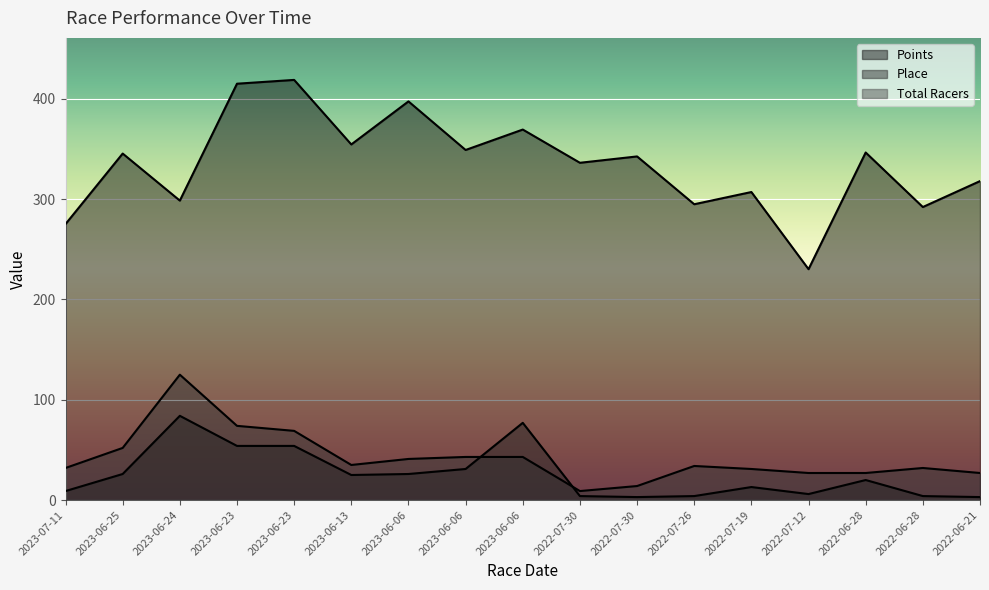

How many intersections are there between Place and Total Racers?

2